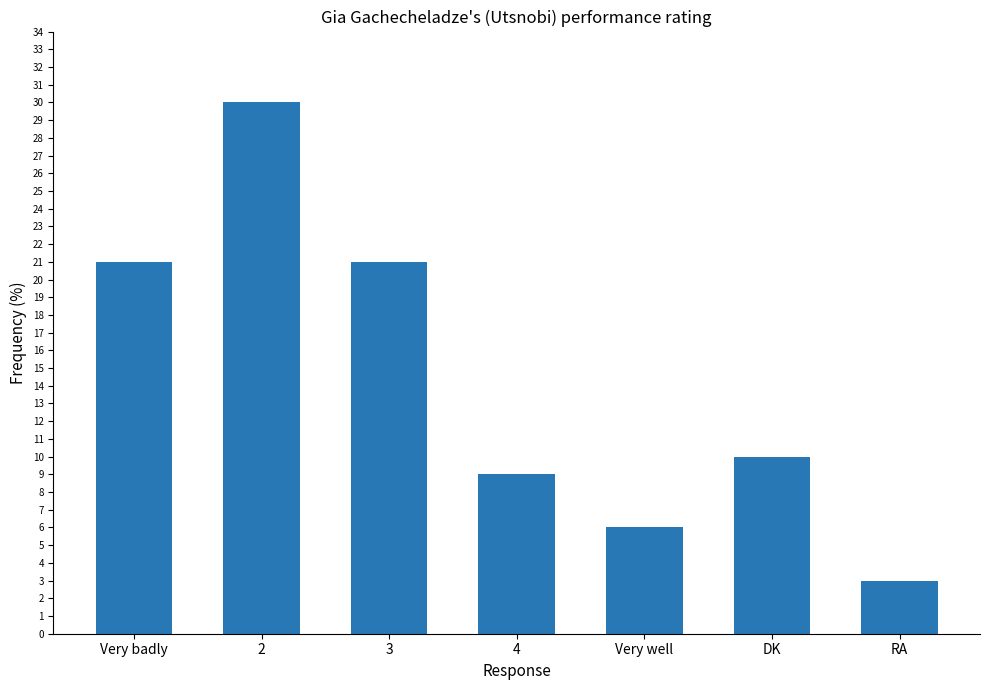

Is it true that the value at 4 is 15?

False